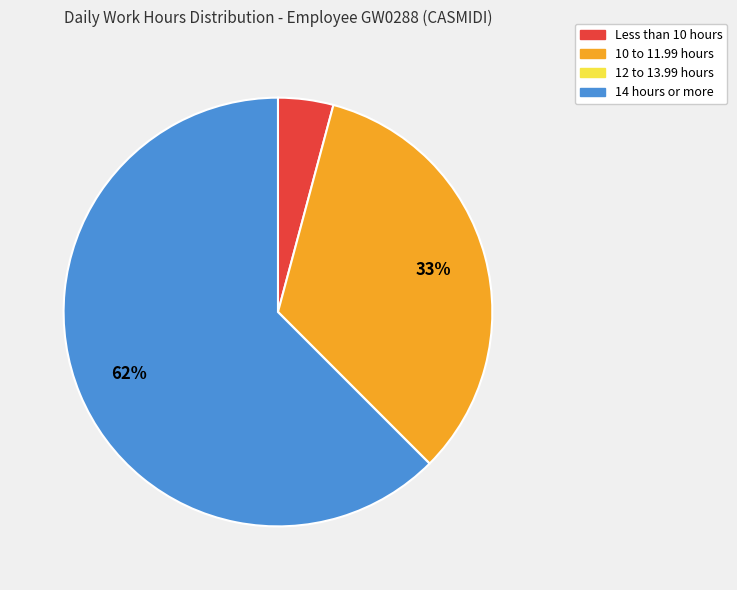

To the nearest percent, what is the average slice percentage?

25%